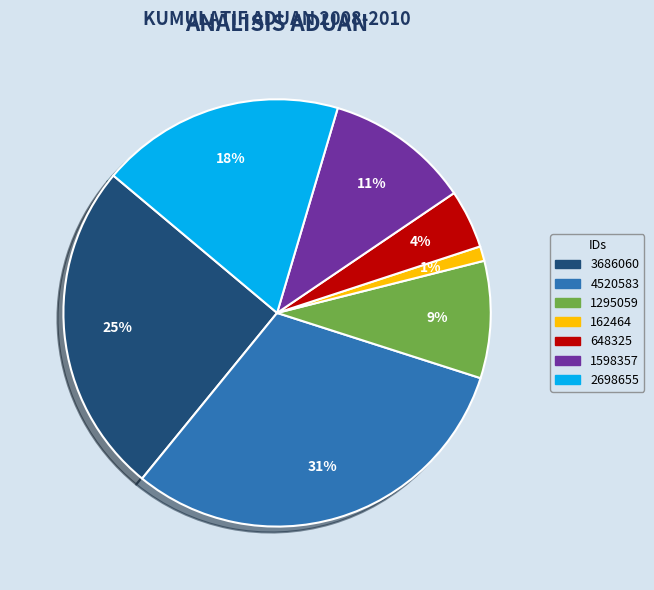

Count the number of slices in the pie.

7